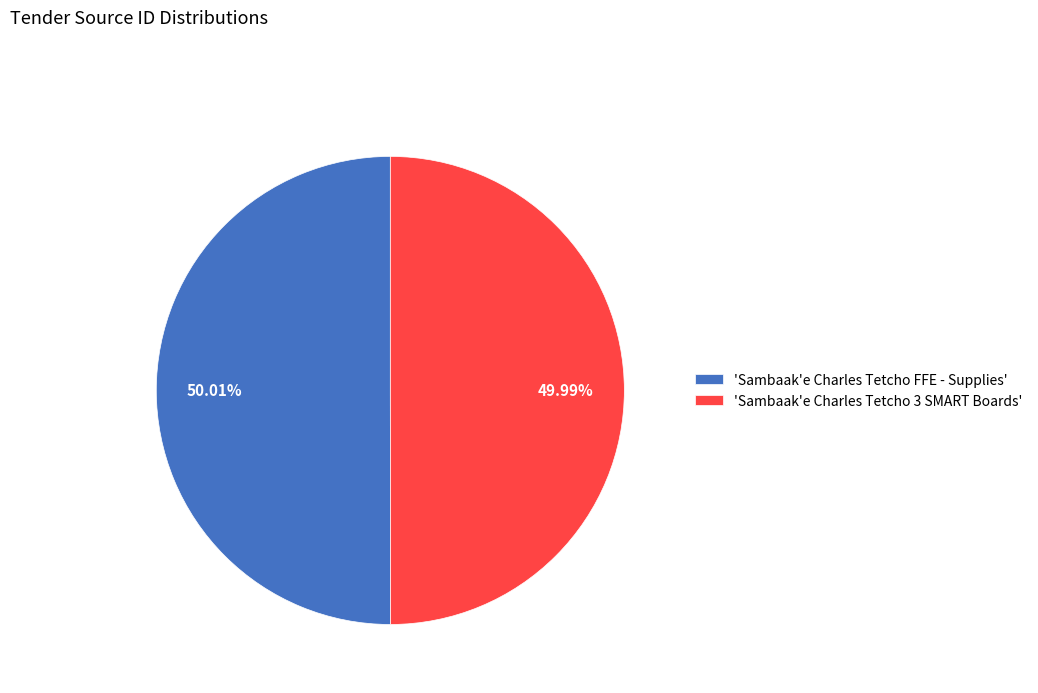

To the nearest percent, what is the average slice percentage?

50%